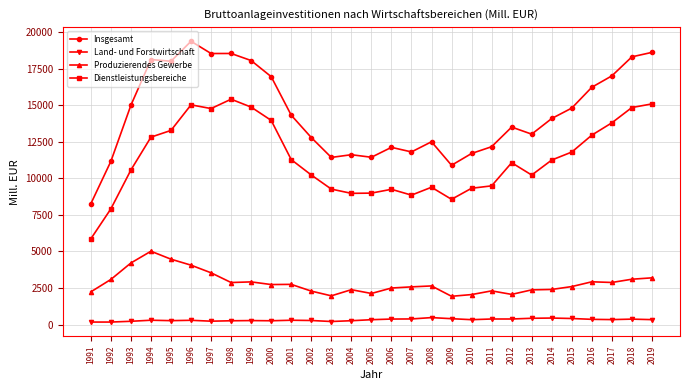

What is the sum of all Insgesamt values?

420811.4